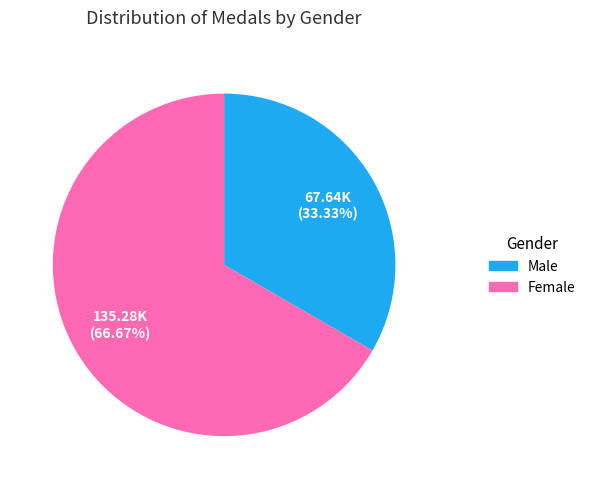

Count the number of slices in the pie.

2